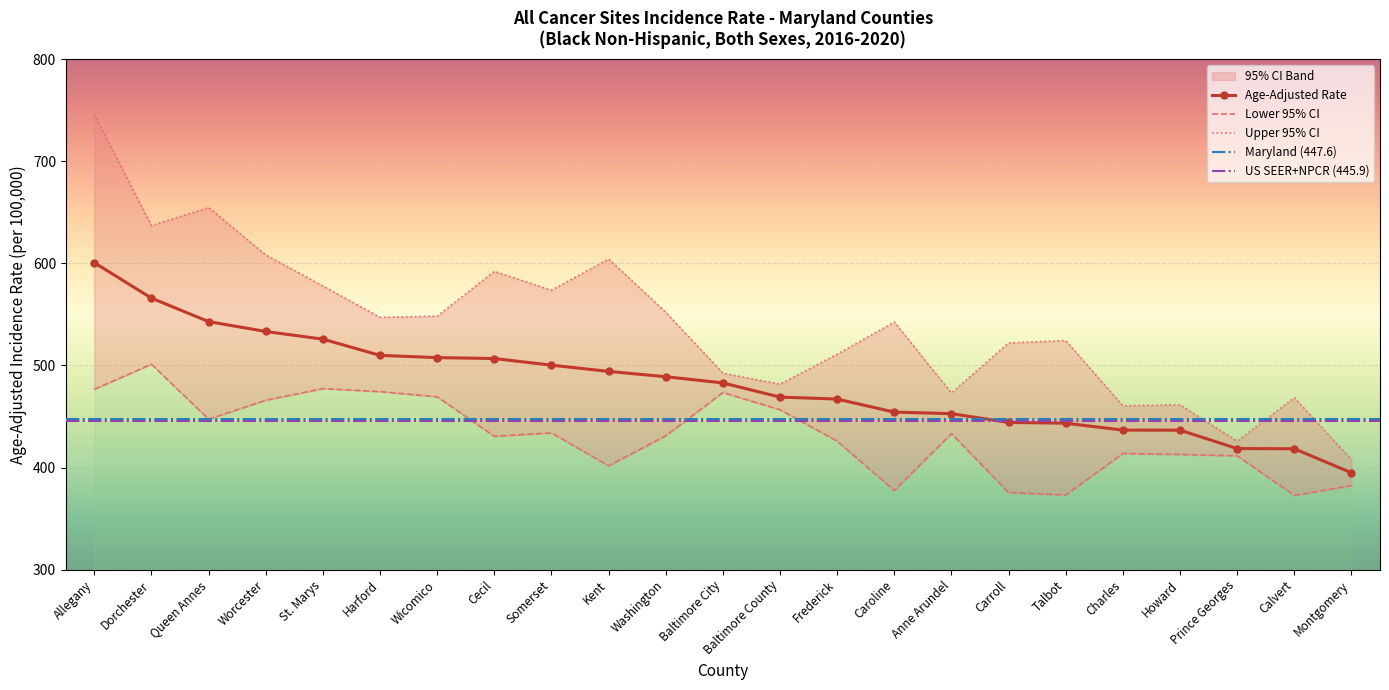

How many categories are shown in the chart?

23